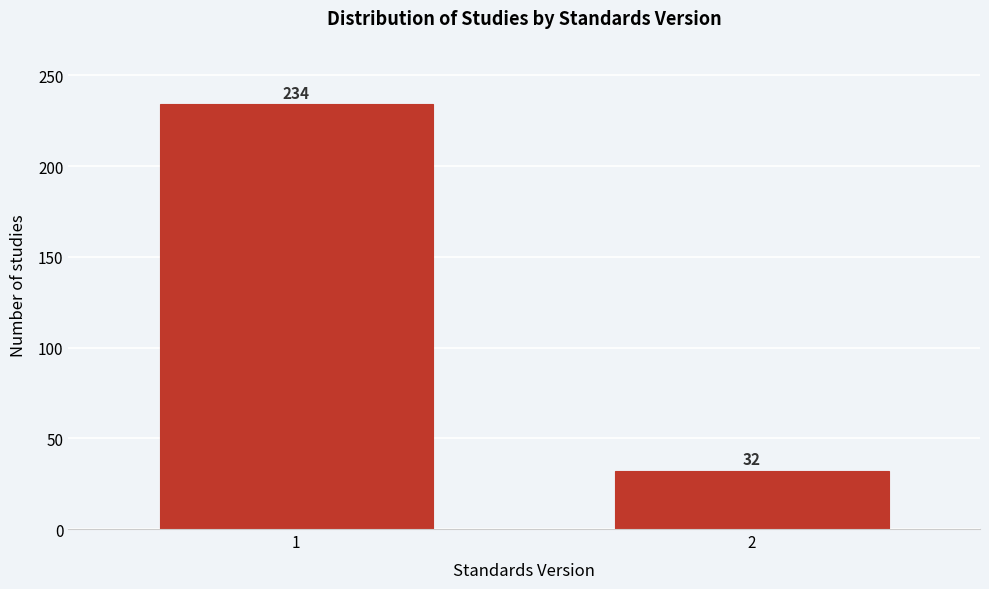

Reading right to left, what are all the values shown in this chart?

32	234